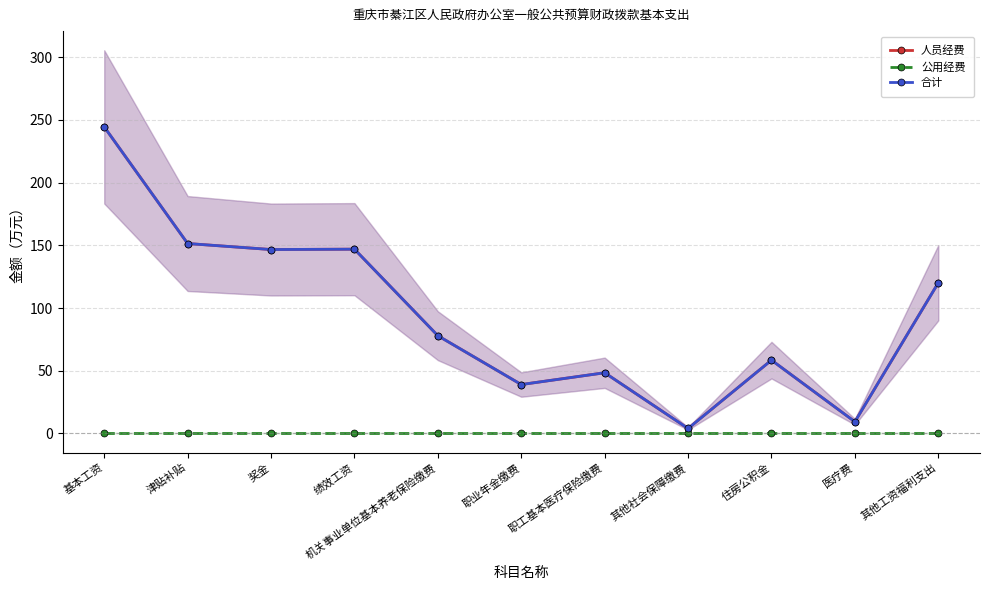

Count the number of categories in the chart.

11